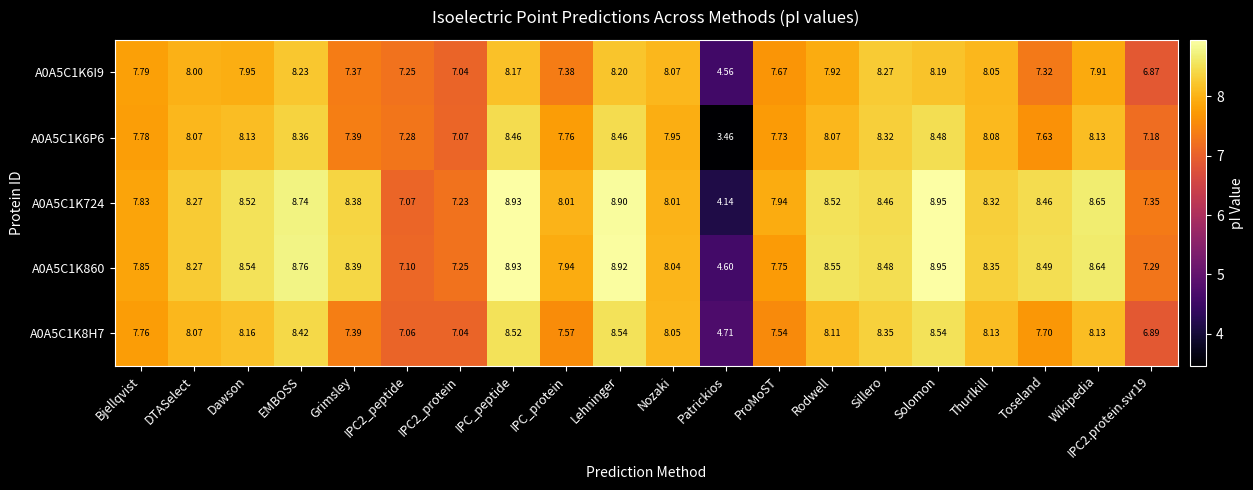

At which label is A0A5C1K6P6 closest to 5?

Patrickios